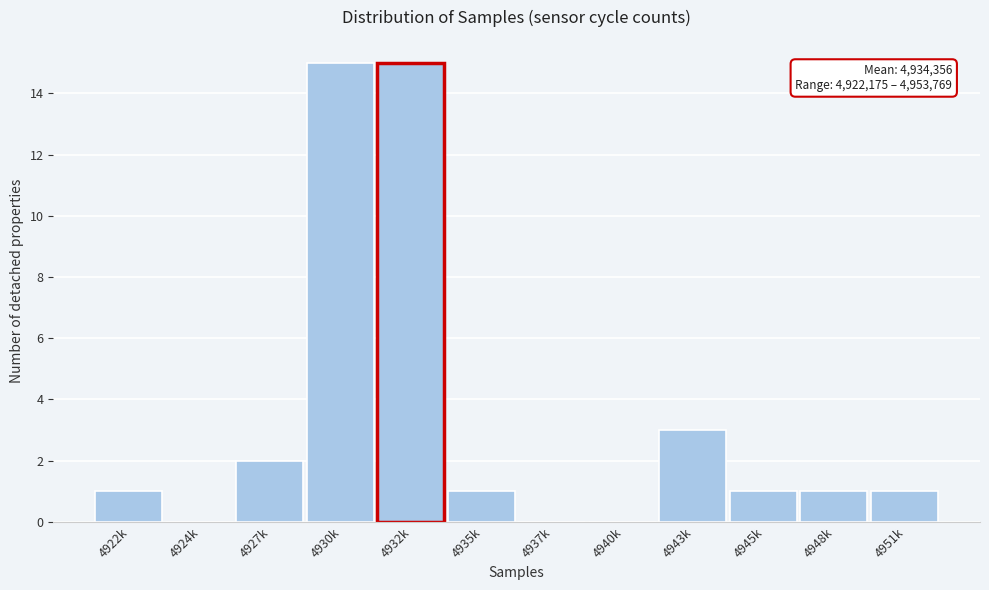

Reading right to left, what are all the values shown in this chart?

4951k=1	4948k=1	4945k=1	4943k=3	4940k=0	4937k=0	4935k=1	4932k=15	4930k=15	4927k=2	4924k=0	4922k=1